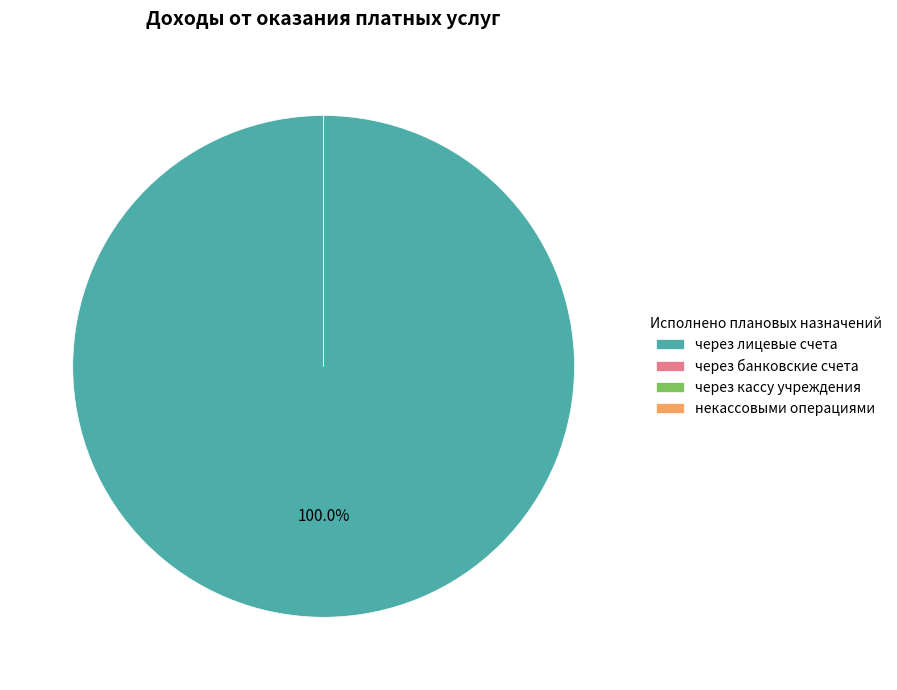

Which slice represents more than half of the pie?

через лицевые счета